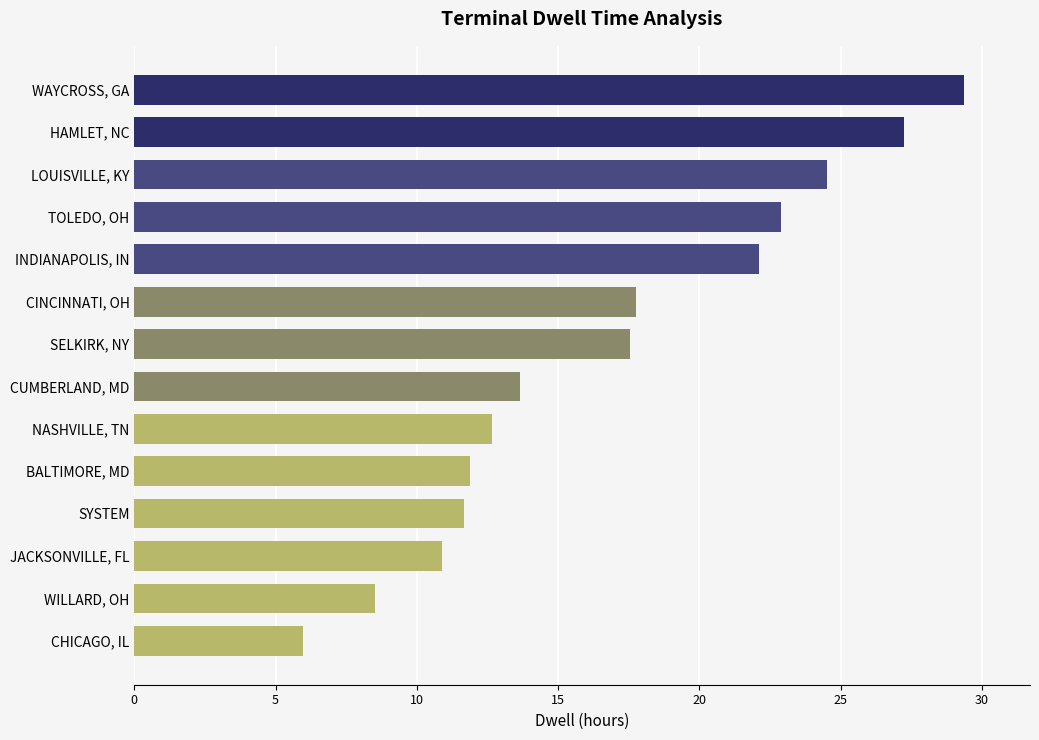

What is the approximate value at JACKSONVILLE, FL?

10.9